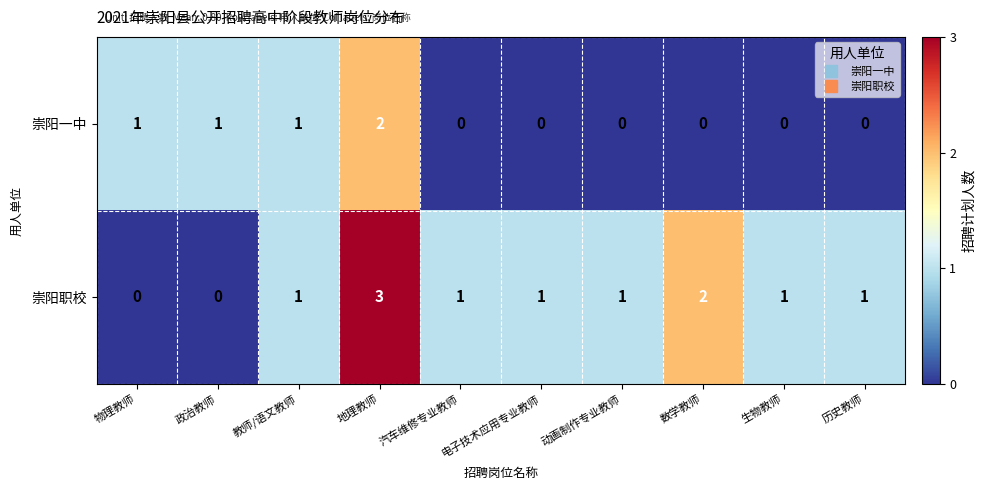

Which series has the widest spread of values?

崇阳职校